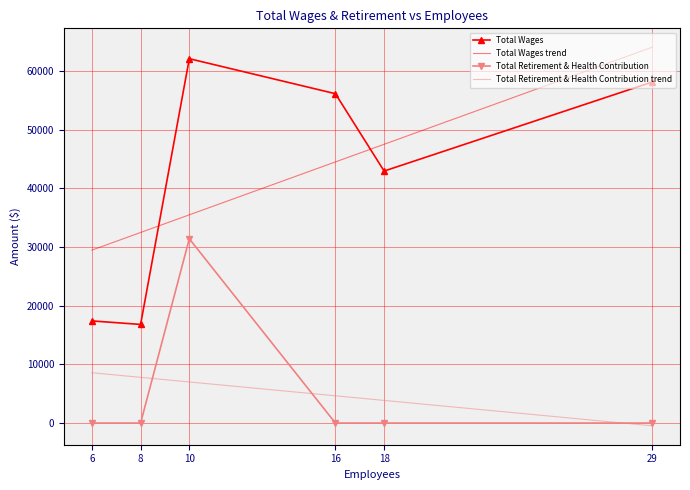

True or false: Total Retirement & Health Contribution and Total Wages intersect in this chart.

False